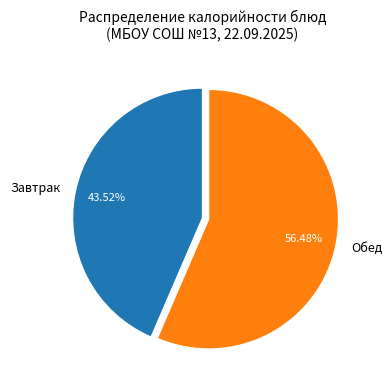

To the nearest percent, what is the difference between the largest and smallest slice percentages?

13%